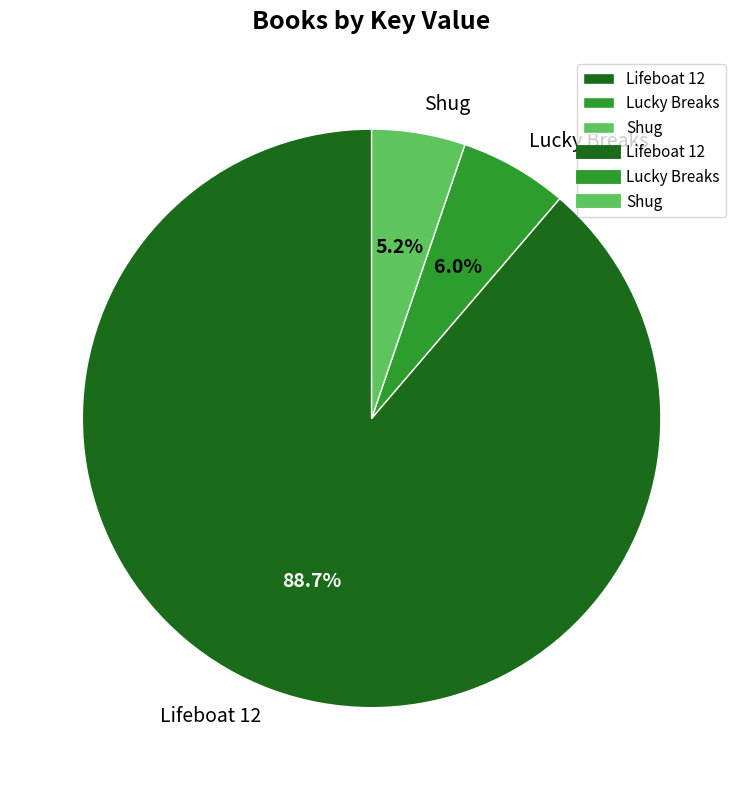

Does Lifeboat 12 account for over 50% of the chart?

Yes